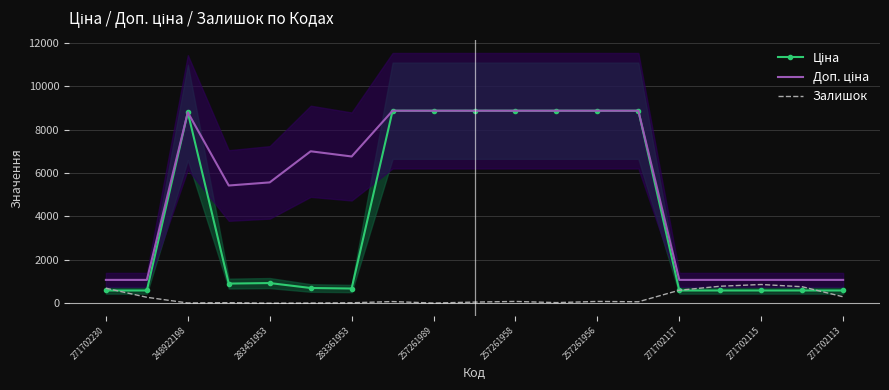

Is it true that Залишок equals 862.0 at 271702115?

True